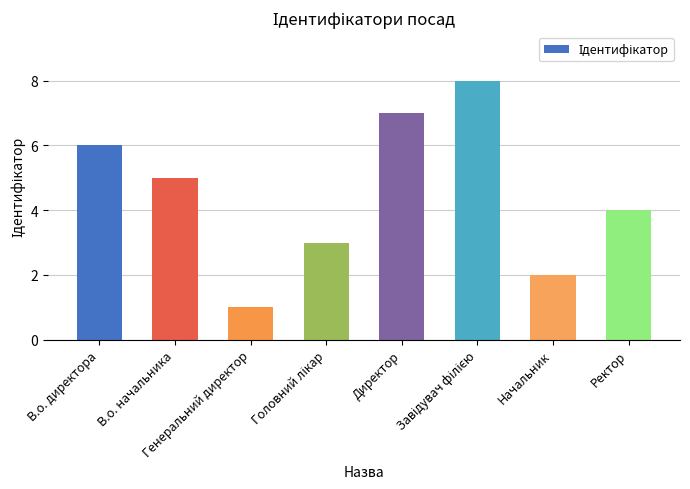

What is the label of the 3rd bar from the left?

Генеральний директор